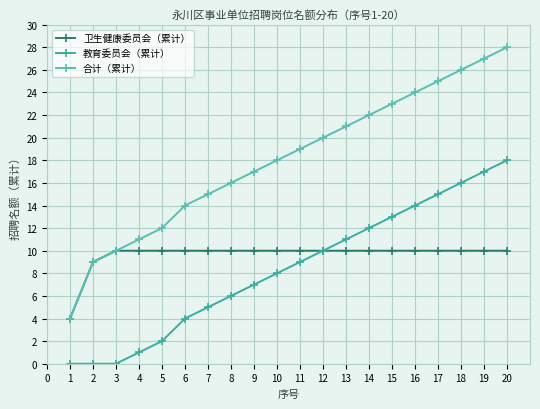

List the series in order of their peak value, highest first.

合计（累计）, 教育委员会（累计）, 卫生健康委员会（累计）